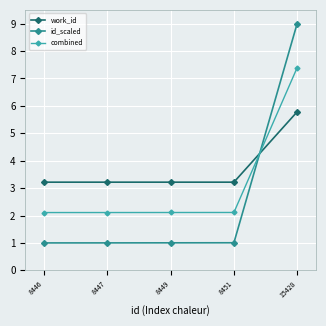

Rank the series by their maximum value, from highest to lowest.

id_scaled, combined, work_id